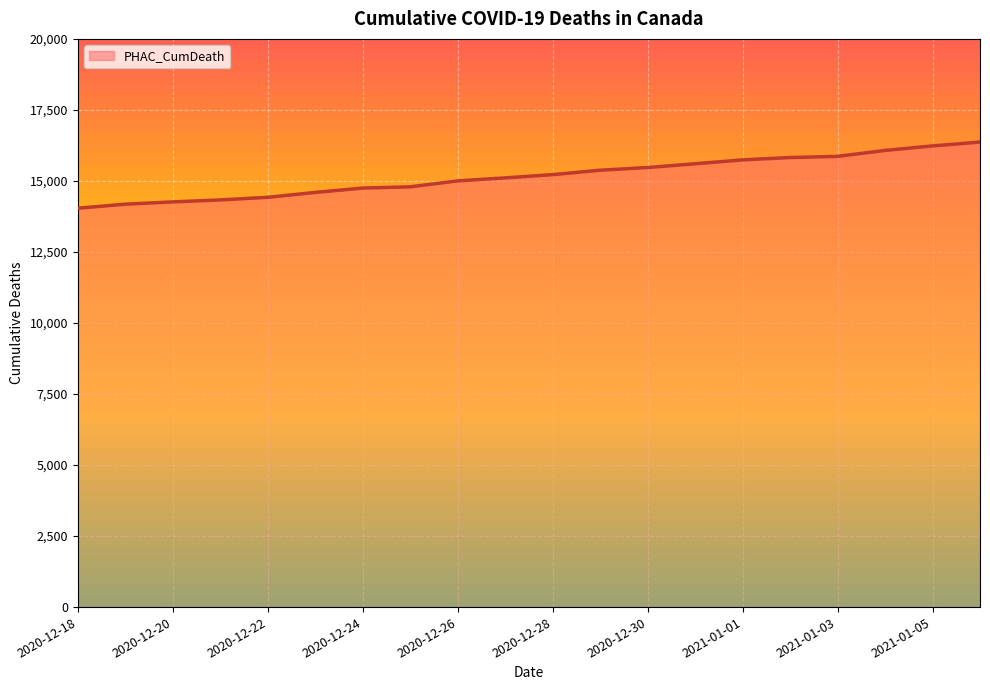

Does the chart have visible grid lines?

Yes